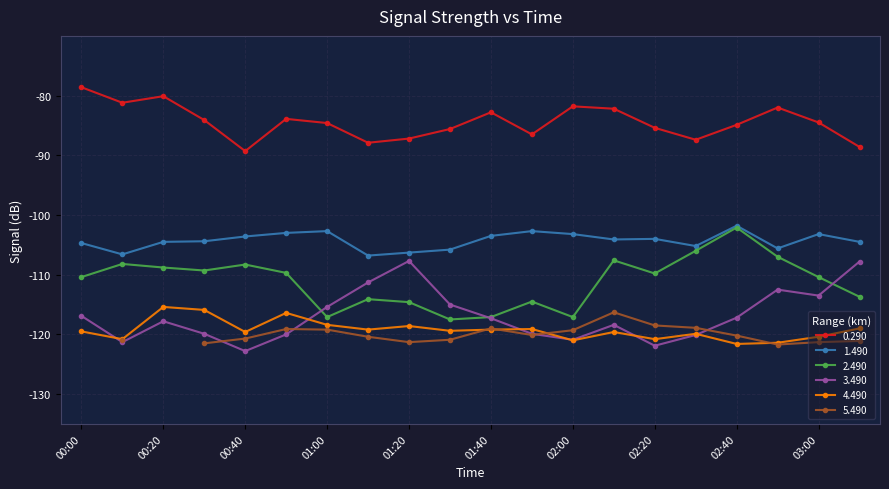

What is the minimum value for 3.490?

-122.8